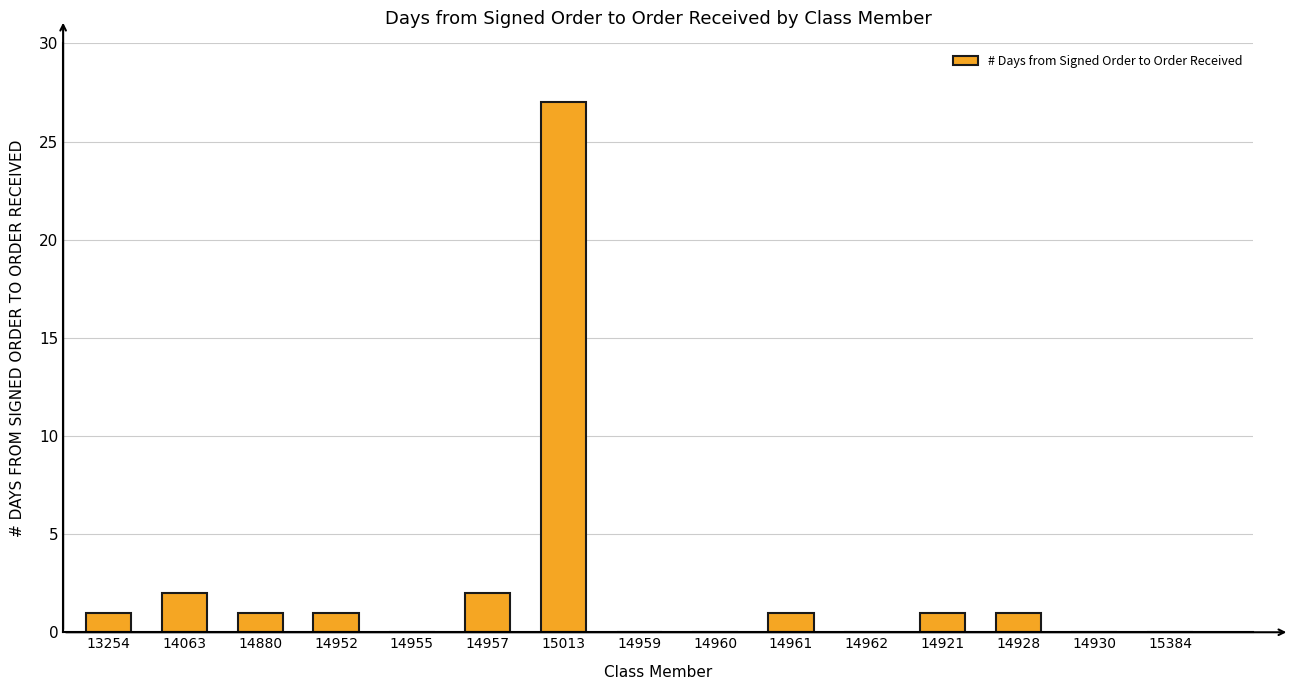

Reading left to right, list all the values displayed in this chart.

13254=1	14063=2	14880=1	14952=1	14955=0	14957=2	15013=27	14959=0	14960=0	14961=1	14962=0	14921=1	14928=1	14930=0	15384=0